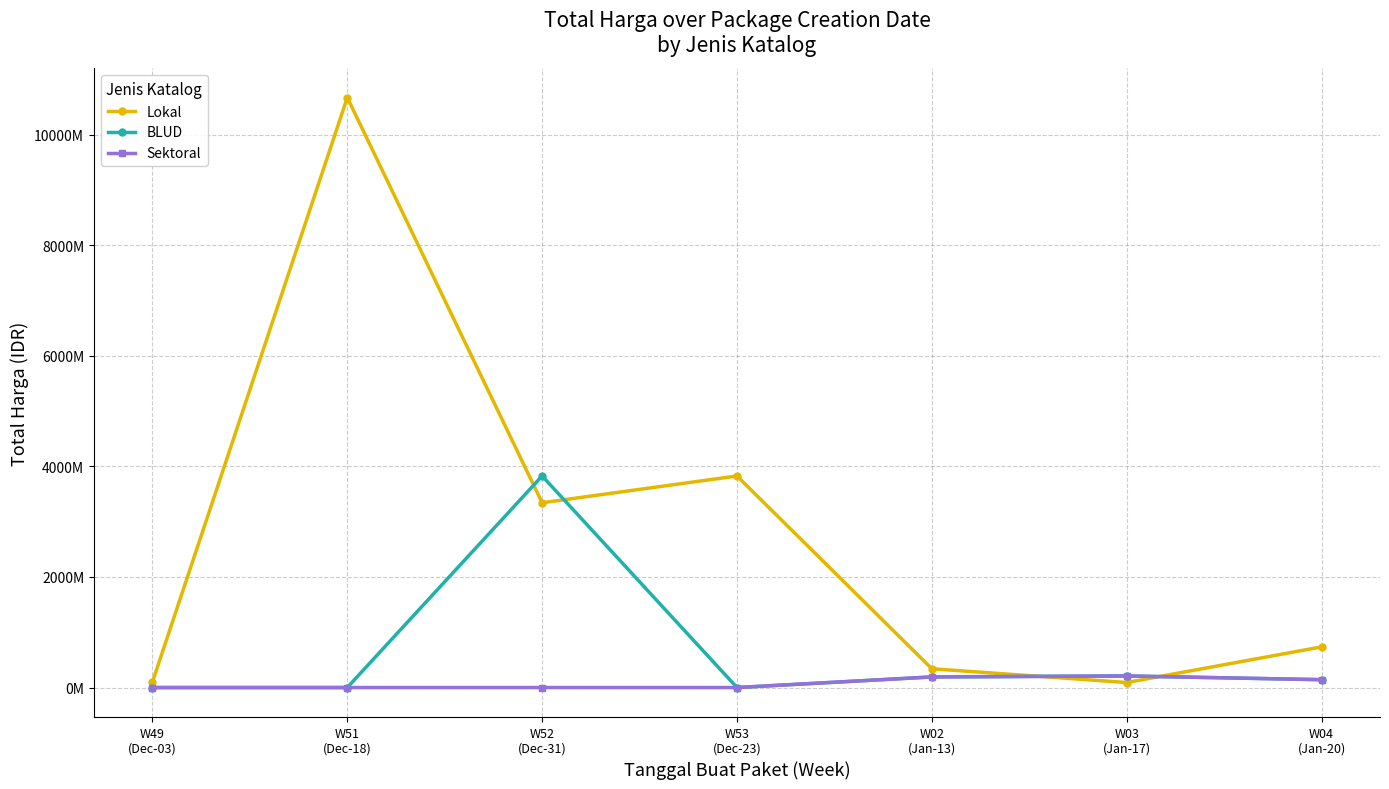

List the series in order of their peak value, highest first.

Lokal, BLUD, Sektoral